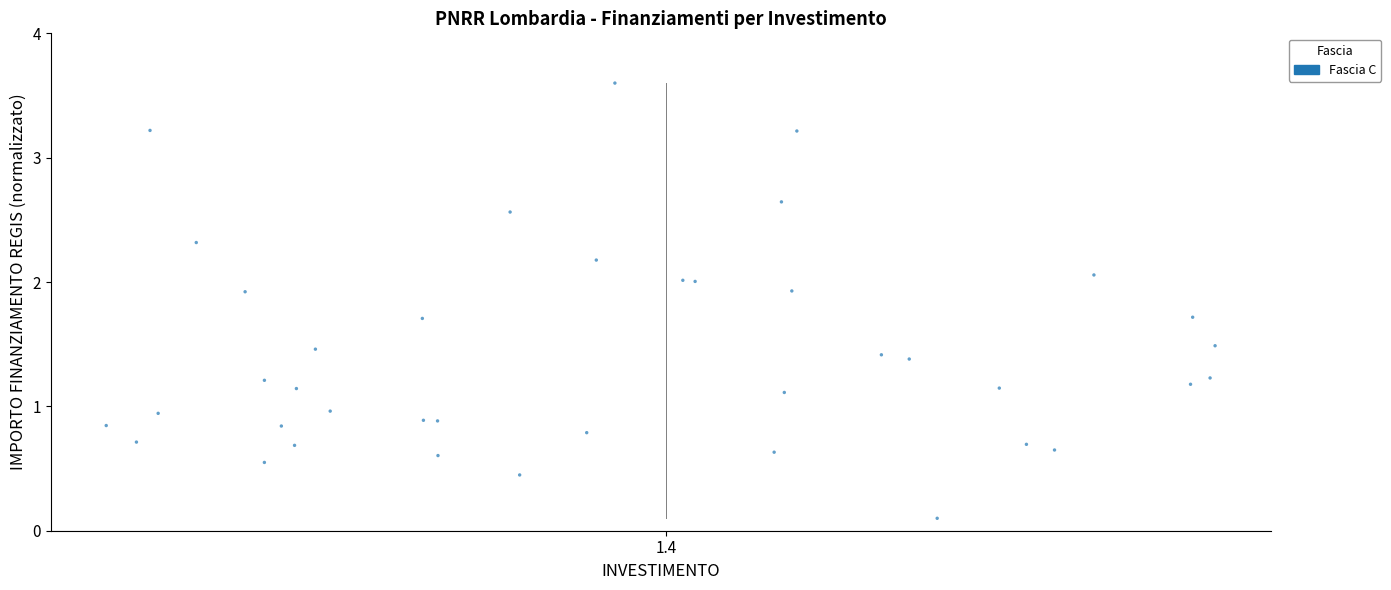

What is the range of Y values (max minus min)?

3.5